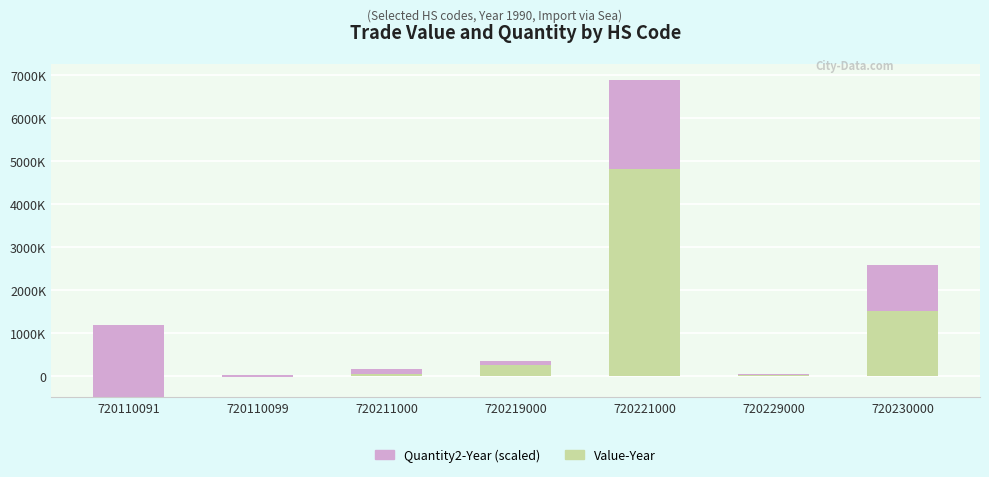

The value of Value-Year at 720211000 is 60584.3. True or false?

True